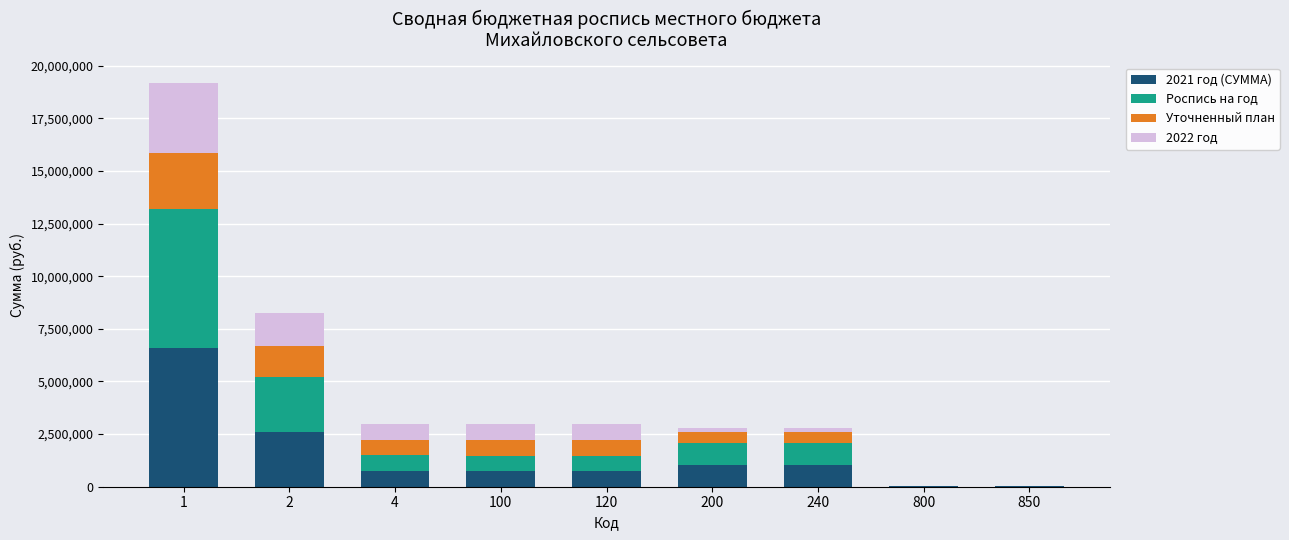

The value of 2021 год (СУММА) at 240 is 422464.2. True or false?

False